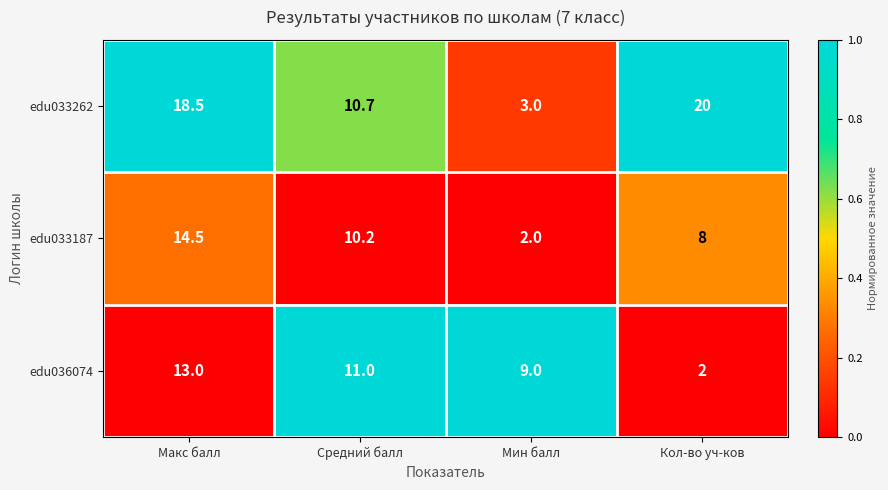

What is the maximum value for edu033187?

14.5